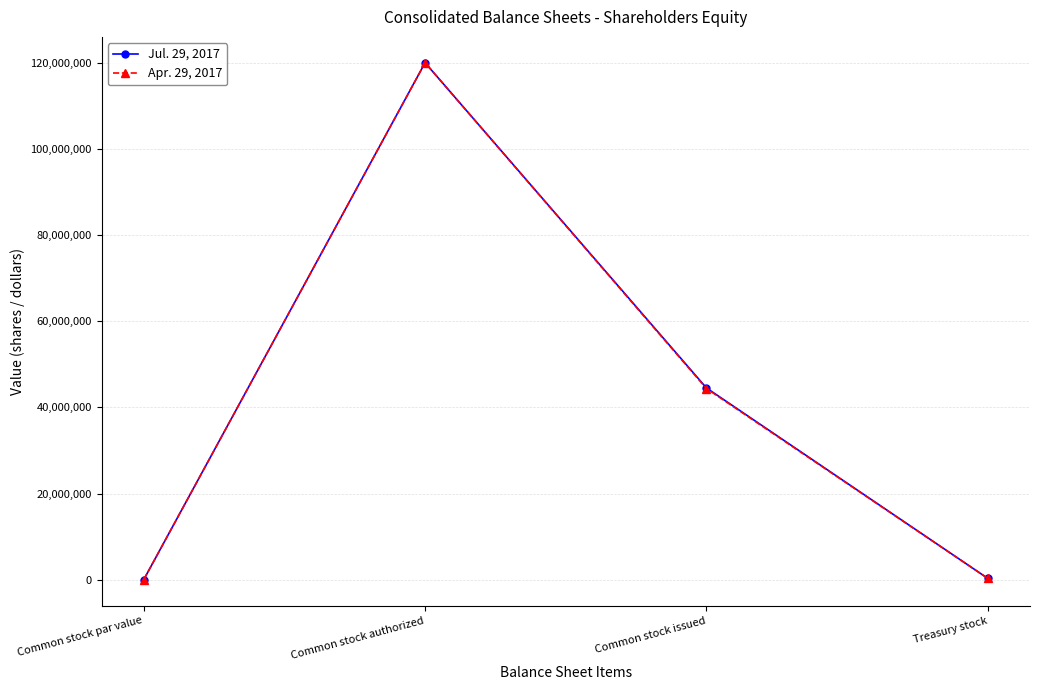

What is the label of the 1st point from the left?

Common stock par value